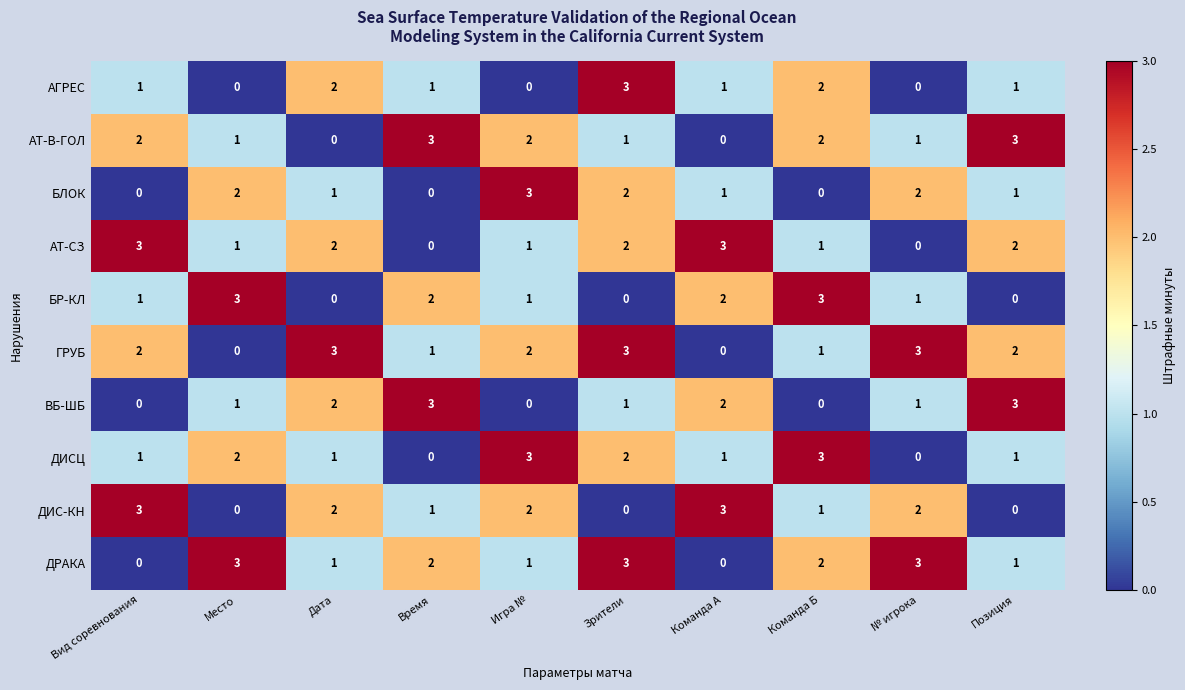

What is the difference between the highest and lowest values at Дата?

3